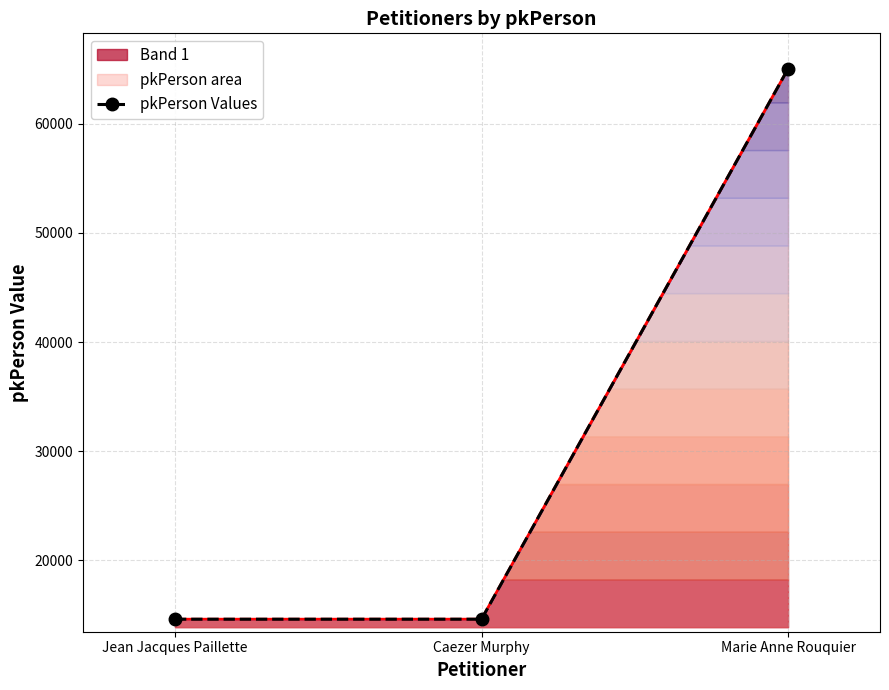

What is the value of the 2nd point from the left?

14612